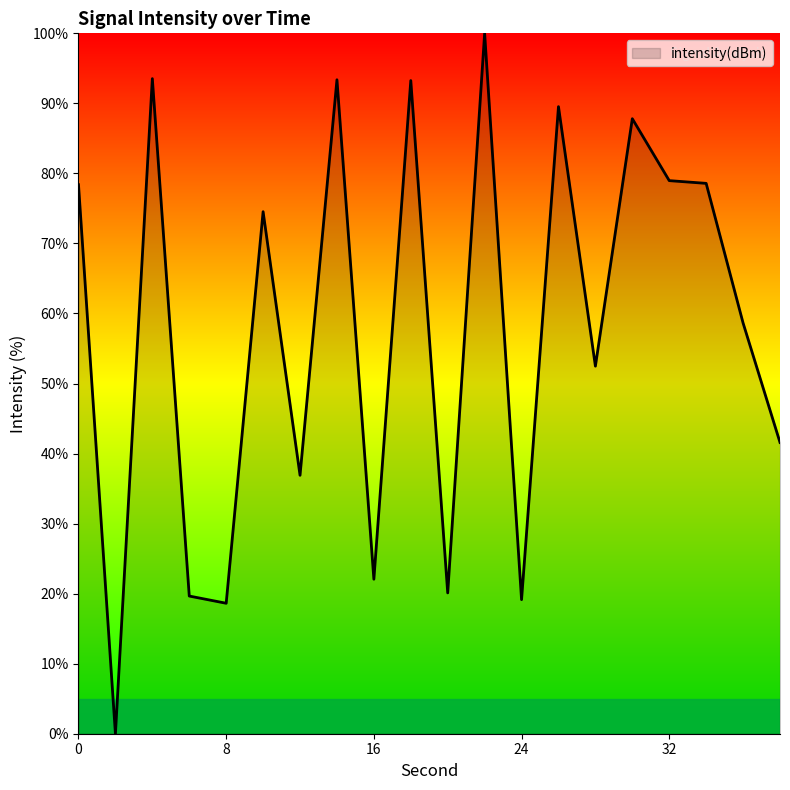

What is the maximum value shown in the chart?

100.0